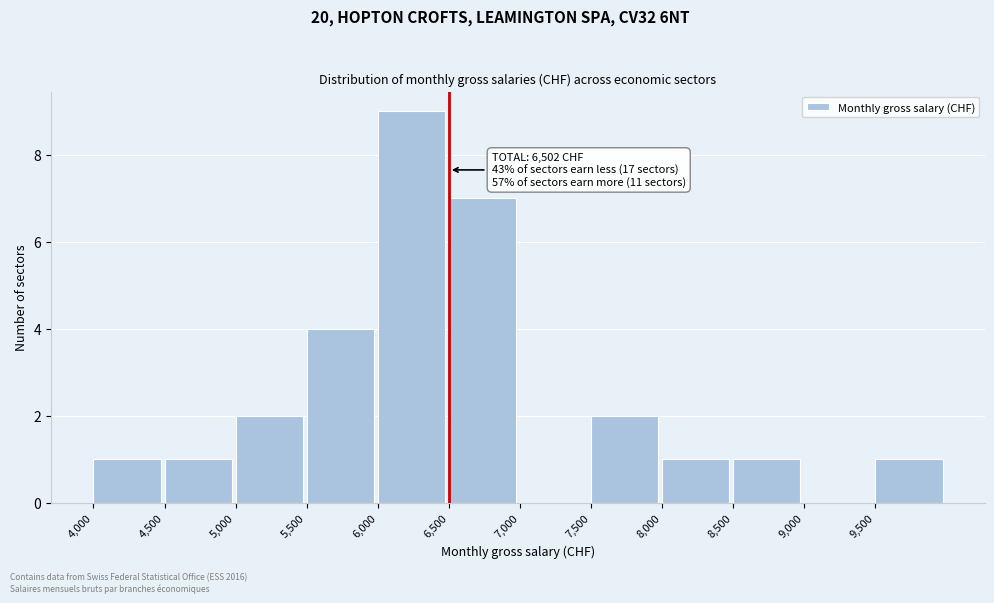

Over which range of the x-axis is the bar tallest?

6000 to 6500